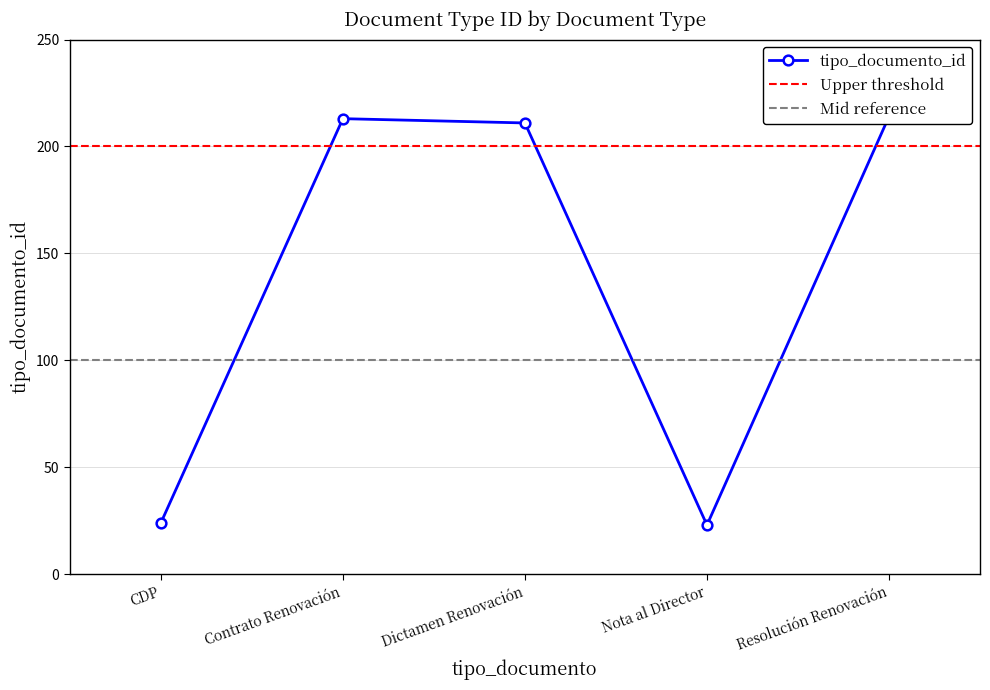

What is the value of the 5th point from the left?

214